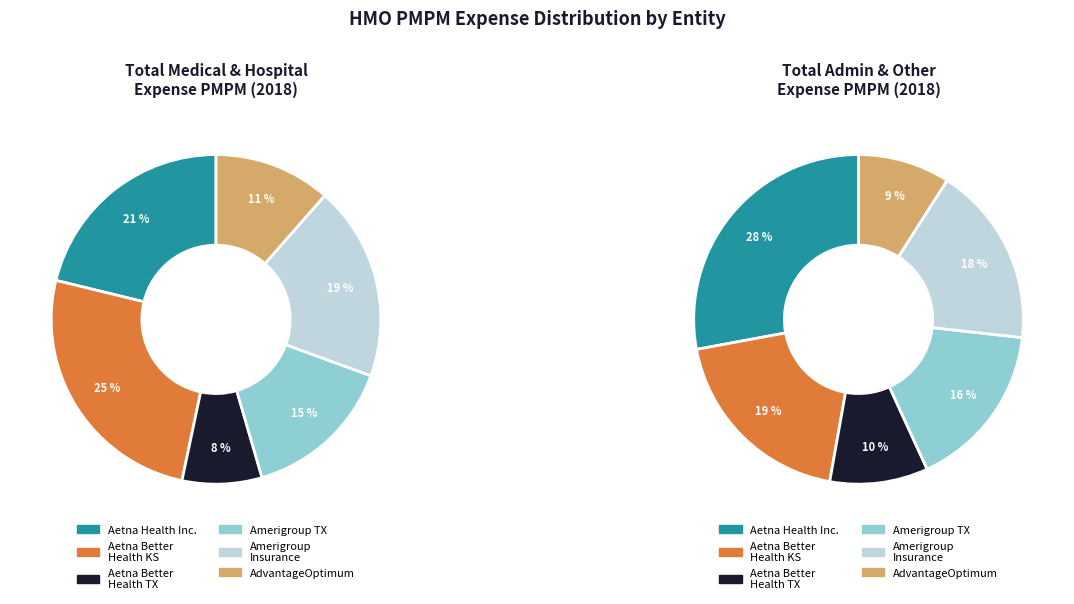

What percentage is the Aetna Better Health of Texas slice, to the nearest percent?

10%